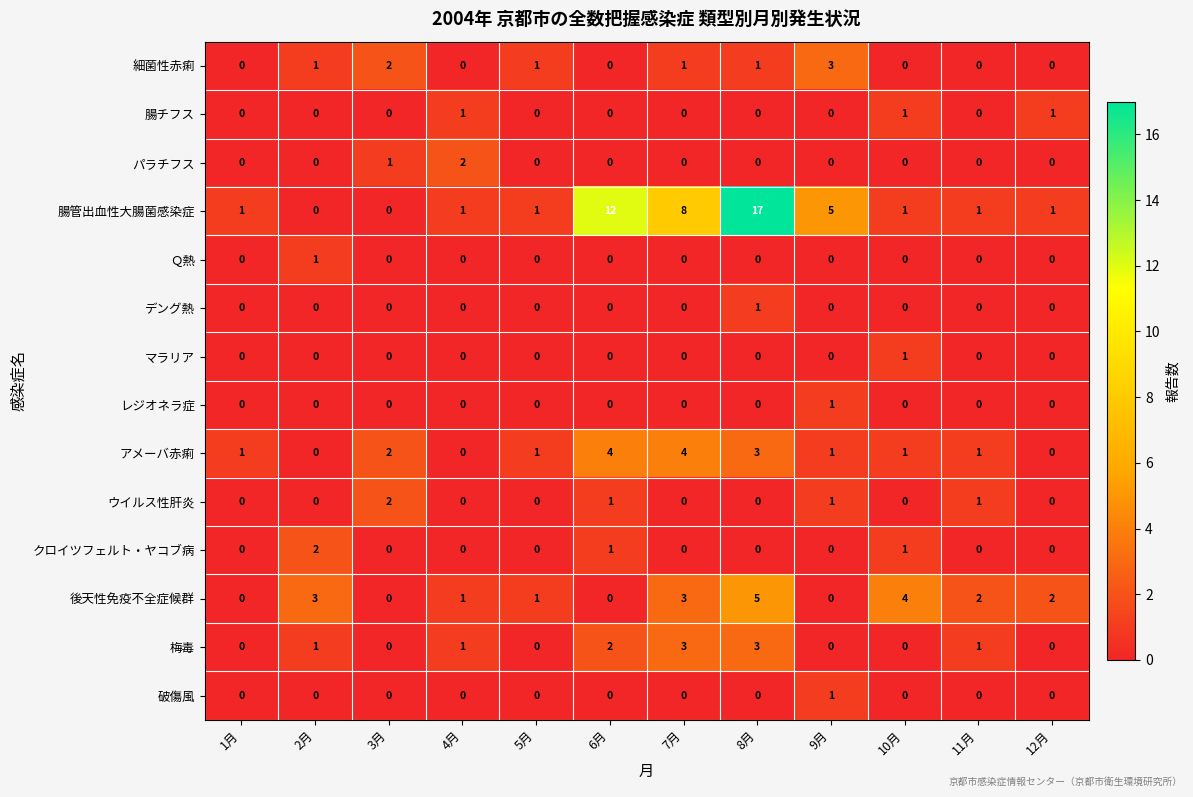

What is the spread (max minus min) of values at 2月?

3